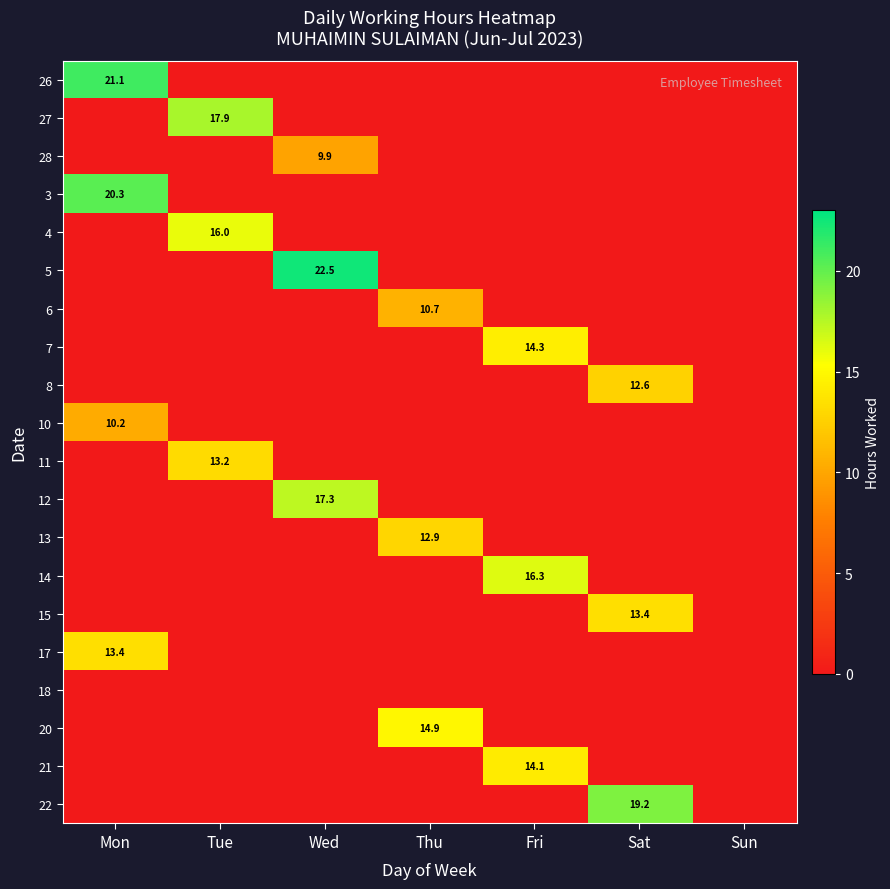

True or false: 11 has a value of 2.9 at Tue.

False